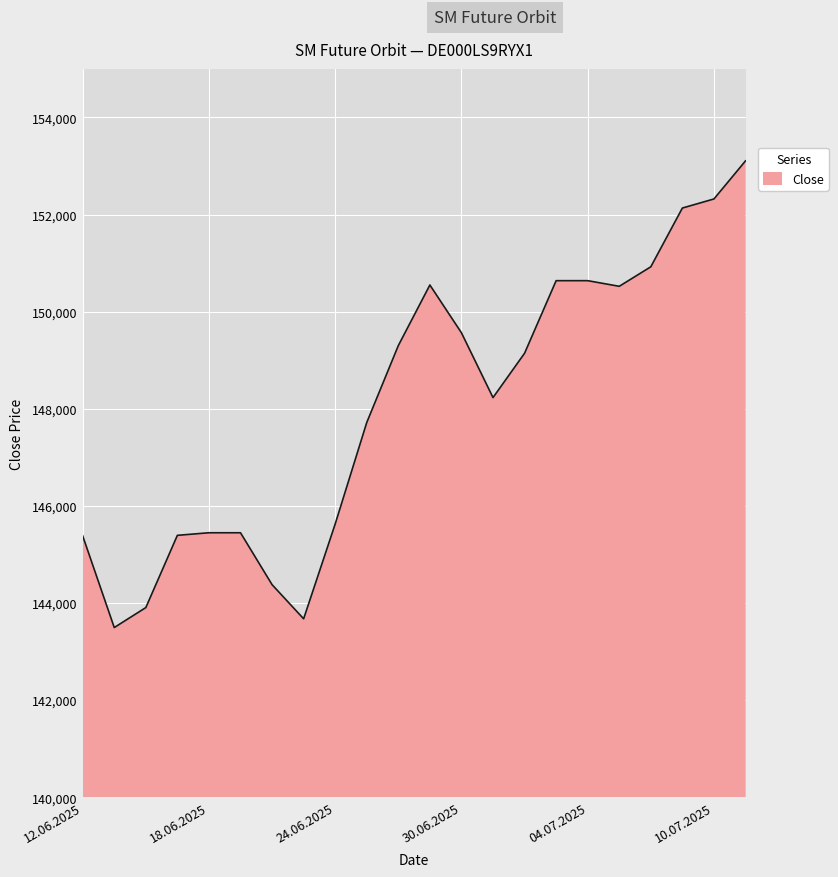

What is the greatest value displayed?

153105